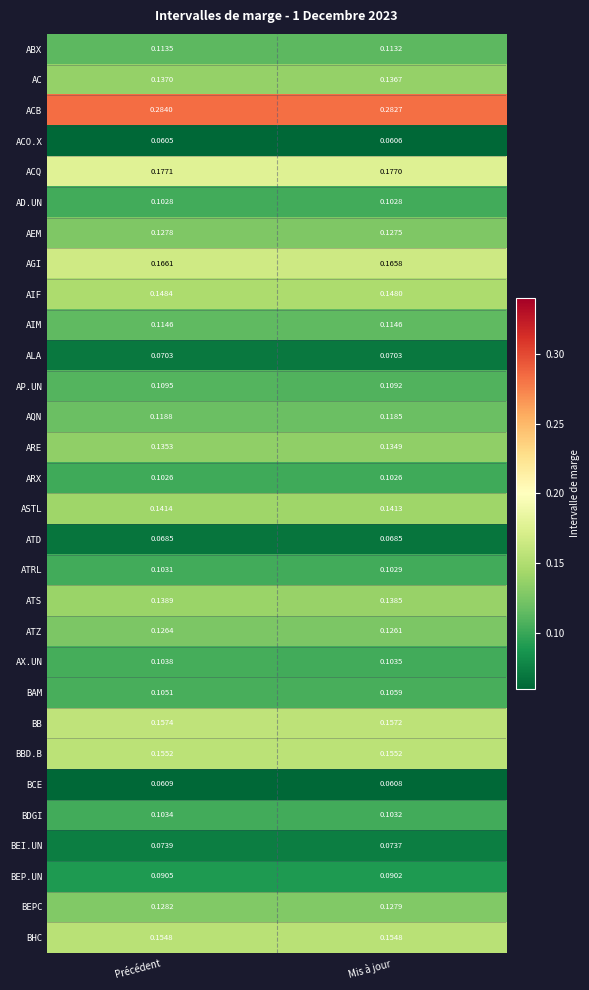

Count the number of data series in this chart.

30